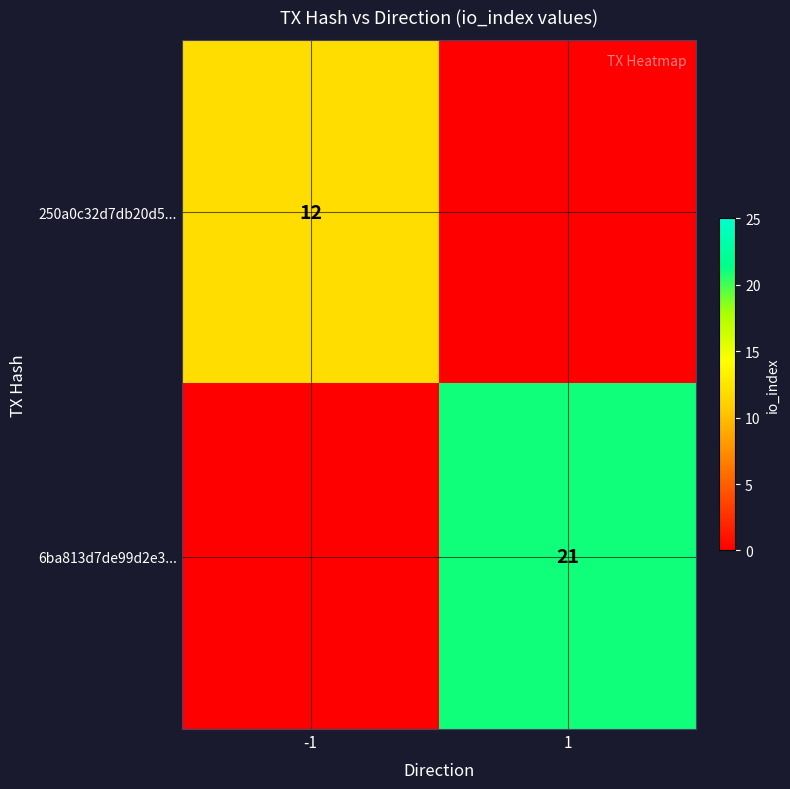

True or false: 250a0c32d7db20d5... has a value of 4 at -1.

False